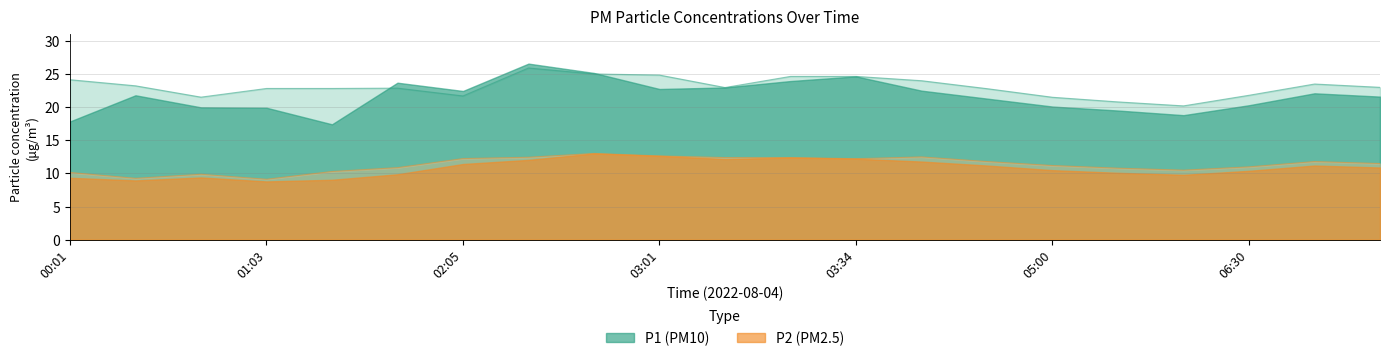

True or false: P1 has more than 0 points higher than both neighbors.

True